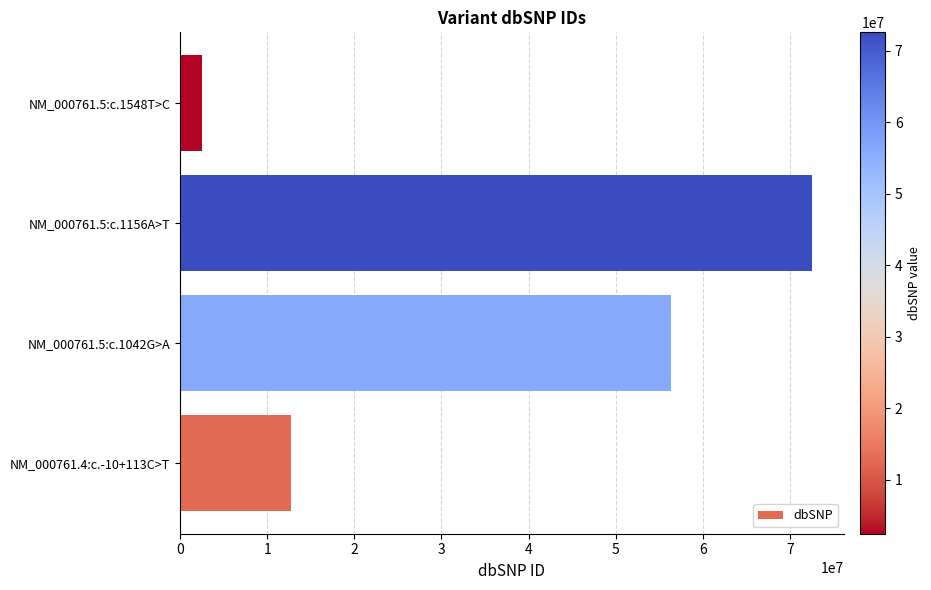

Between NM_000761.5:c.1156A>T and NM_000761.5:c.1548T>C, which is larger?

NM_000761.5:c.1156A>T